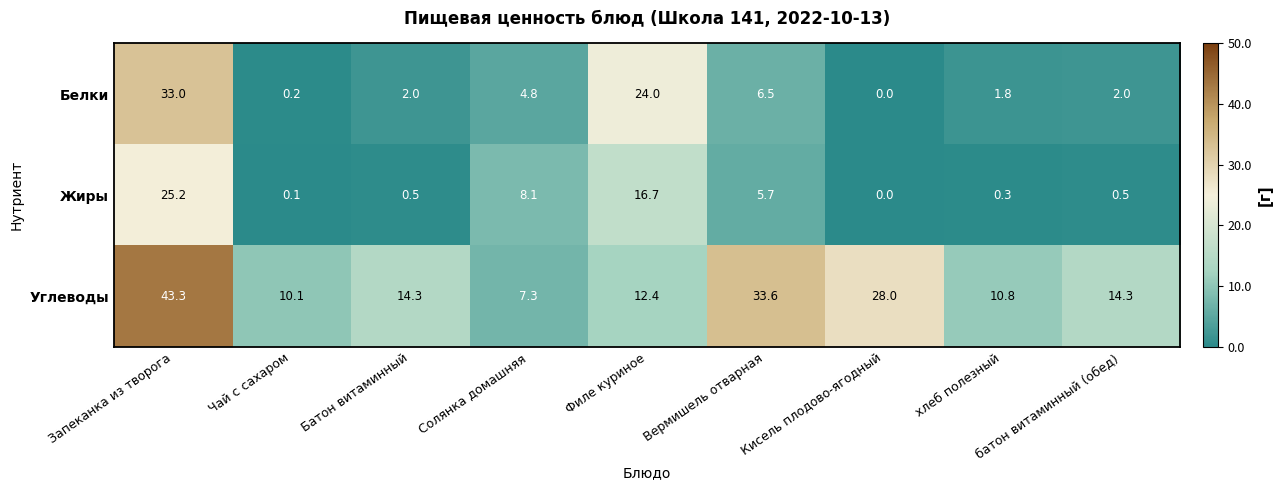

True or false: Белки has a value of 45.4 at Запеканка из творога.

False